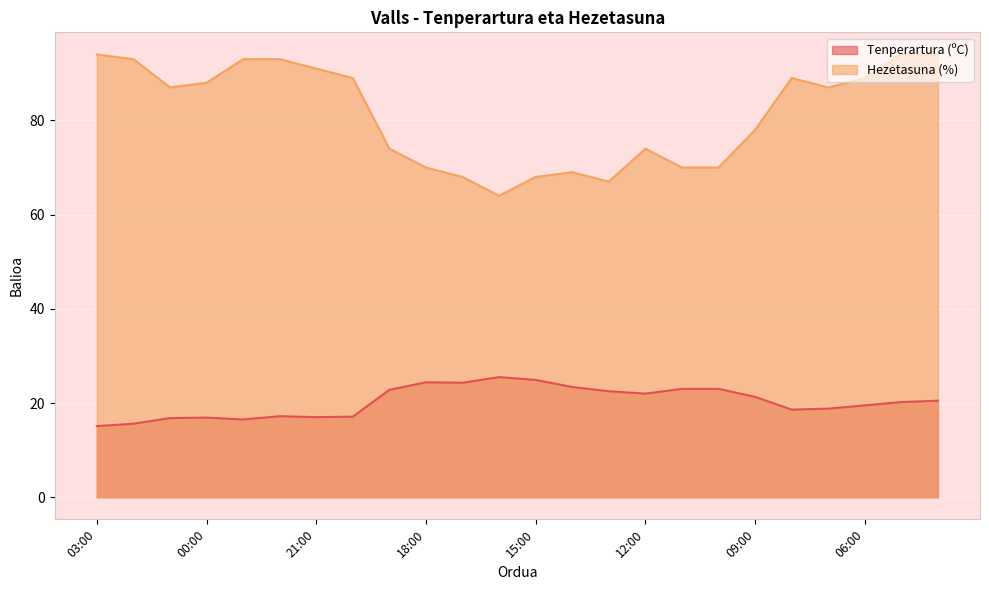

True or false: Tenperartura (ºC) and Hezetasuna (%) intersect in this chart.

False